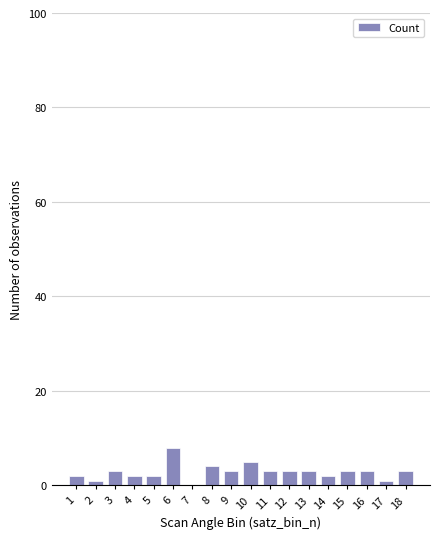

What is the ratio of the value at 9 to the value at 12?

1.0